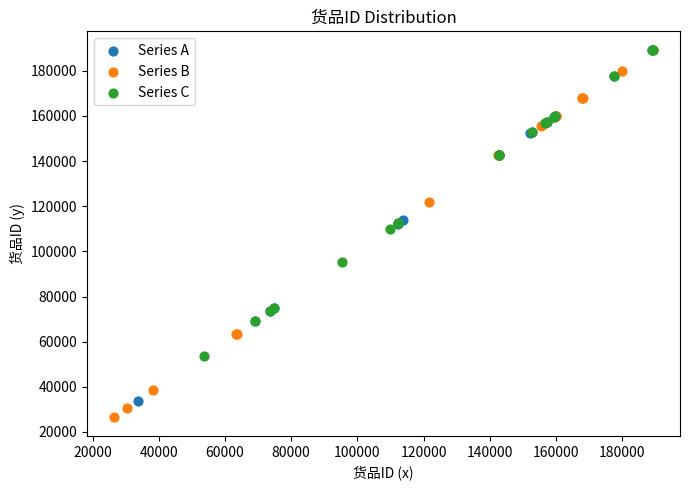

Which series contains the lowest Y value?

Series B